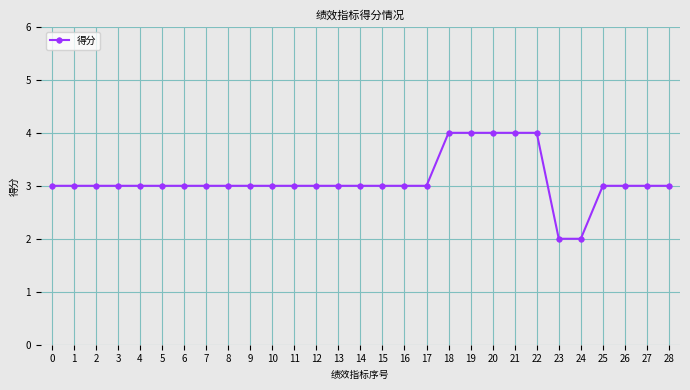

What is the sum of the values at 18 and 4?

7